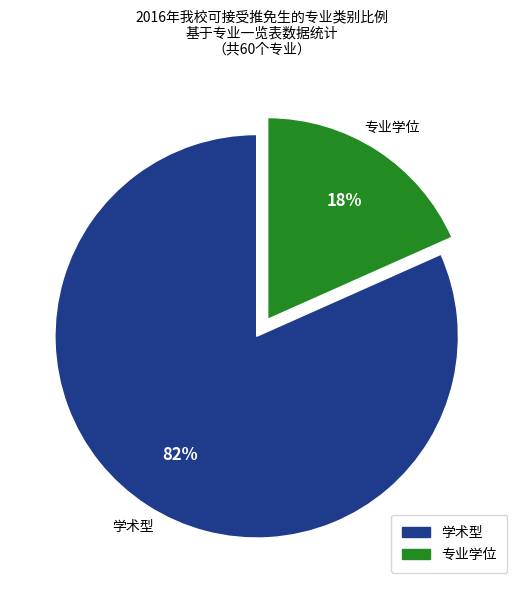

The 学术型 slice represents 69% of the pie. True or false?

False